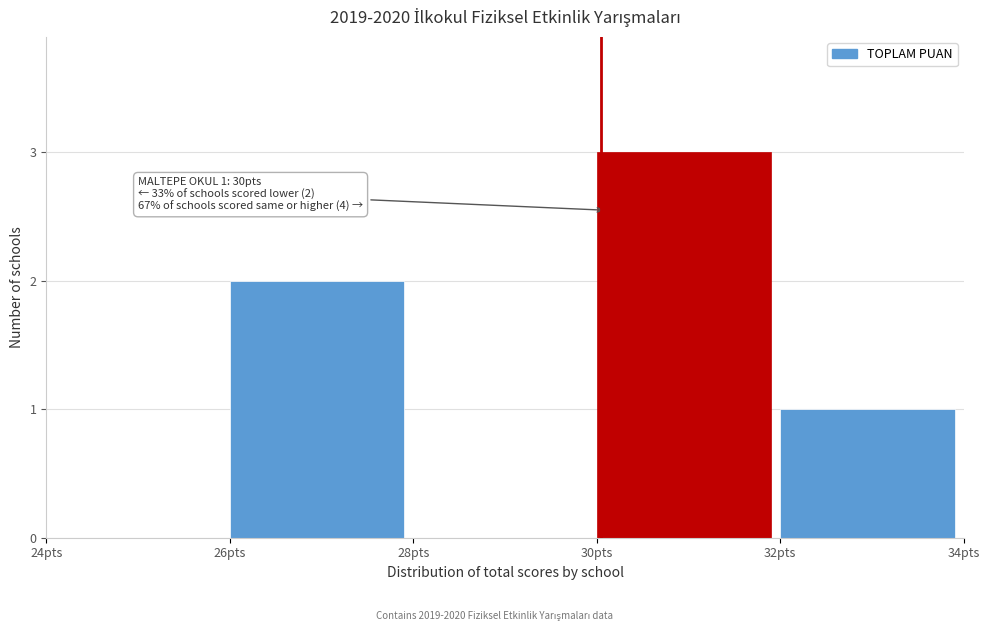

Over which range of the x-axis is the bar tallest?

30 to 32